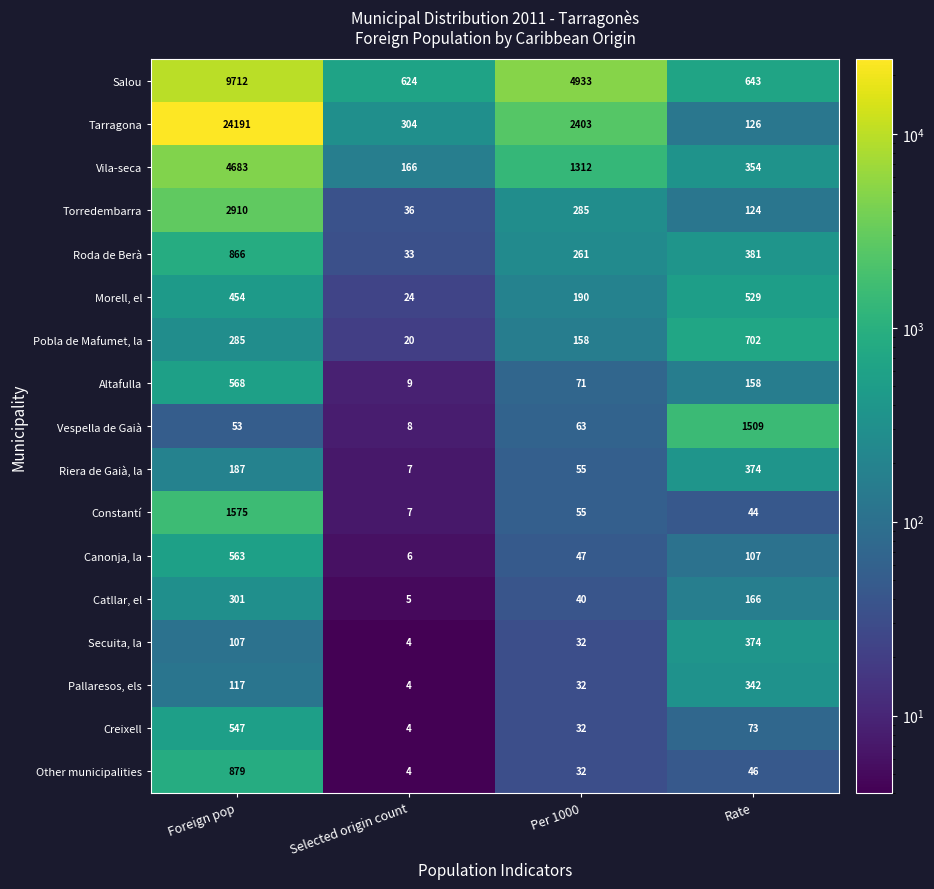

True or false: Constantí has a value of 55 at Per 1000.

True